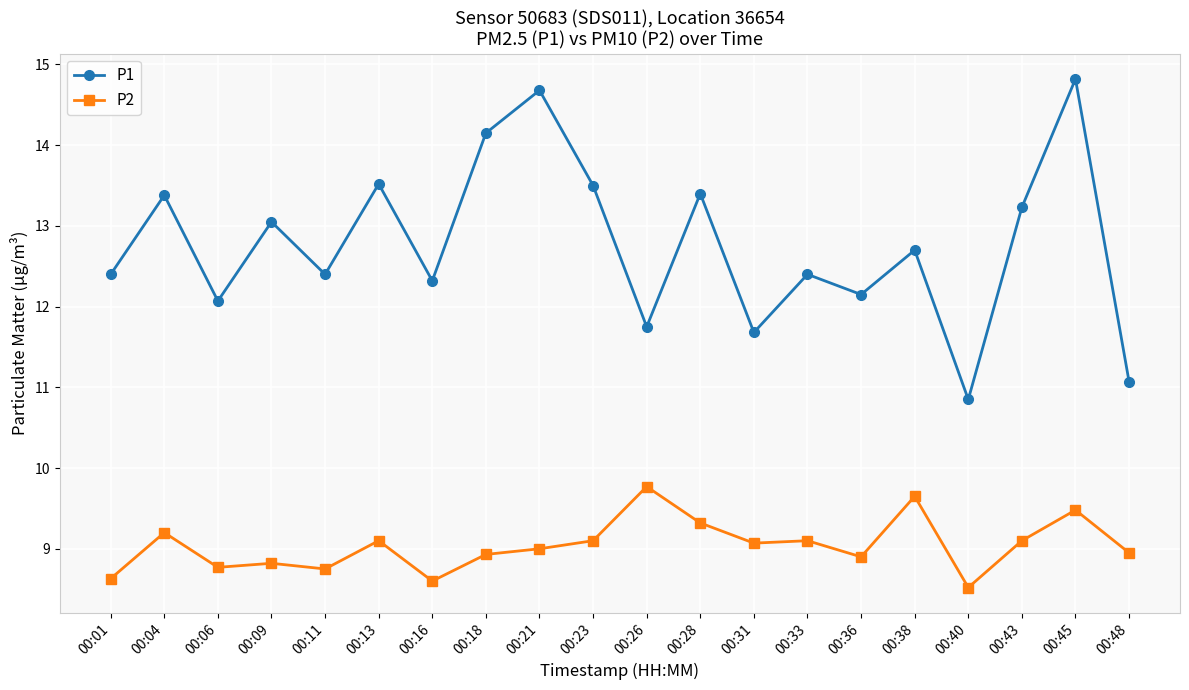

Rank the series by their average value, from highest to lowest.

P1, P2